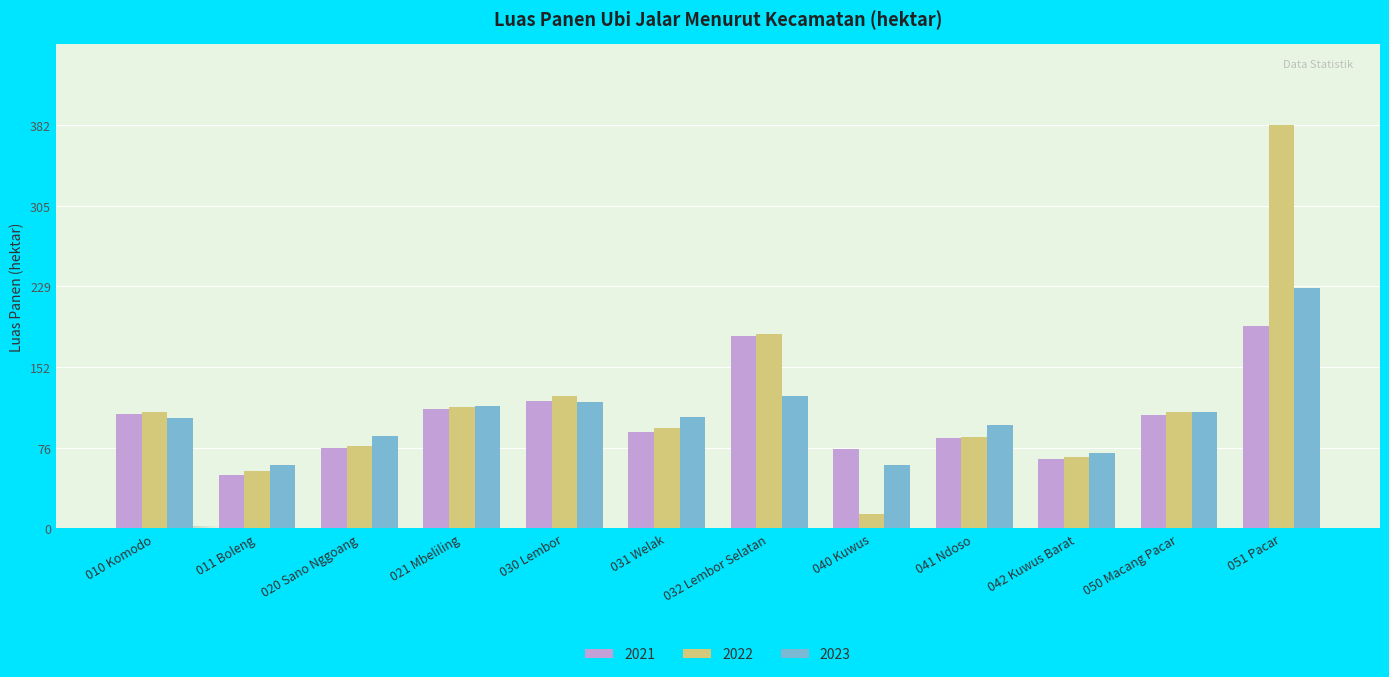

Is the value of 2022 at 041 Ndoso greater than the value of 2021 at 050 Macang Pacar?

No